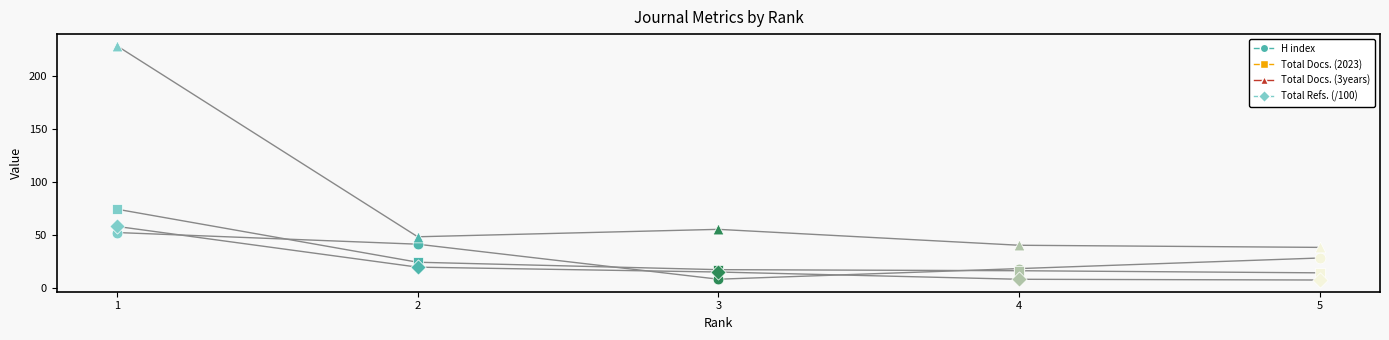

At how many categories does at least one series exceed 190?

1